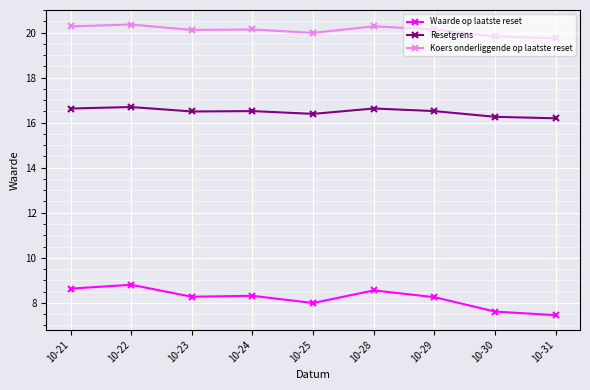

True or false: Koers onderliggende op laatste reset and Resetgrens intersect in this chart.

False